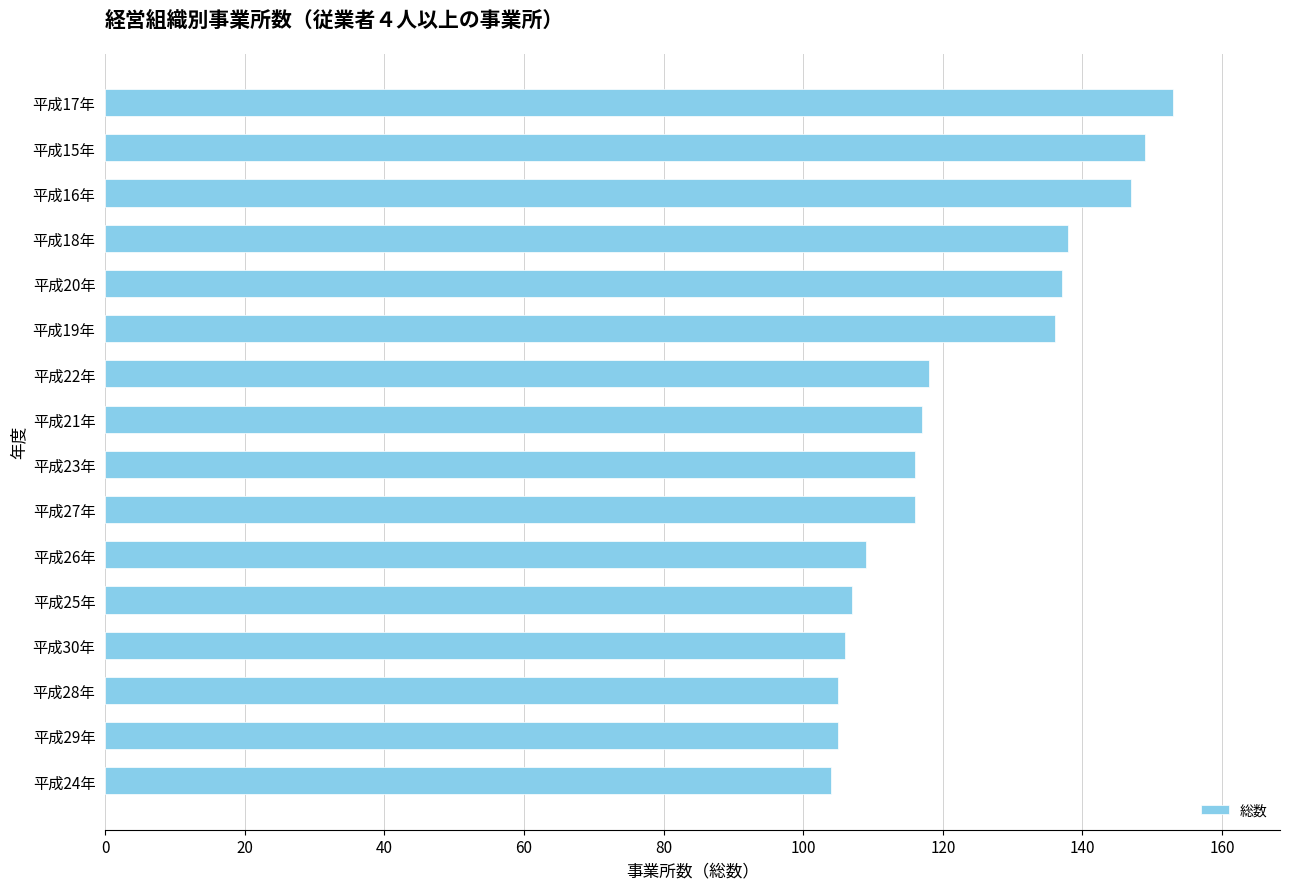

Are the bars grouped side by side (vs. stacked)?

No